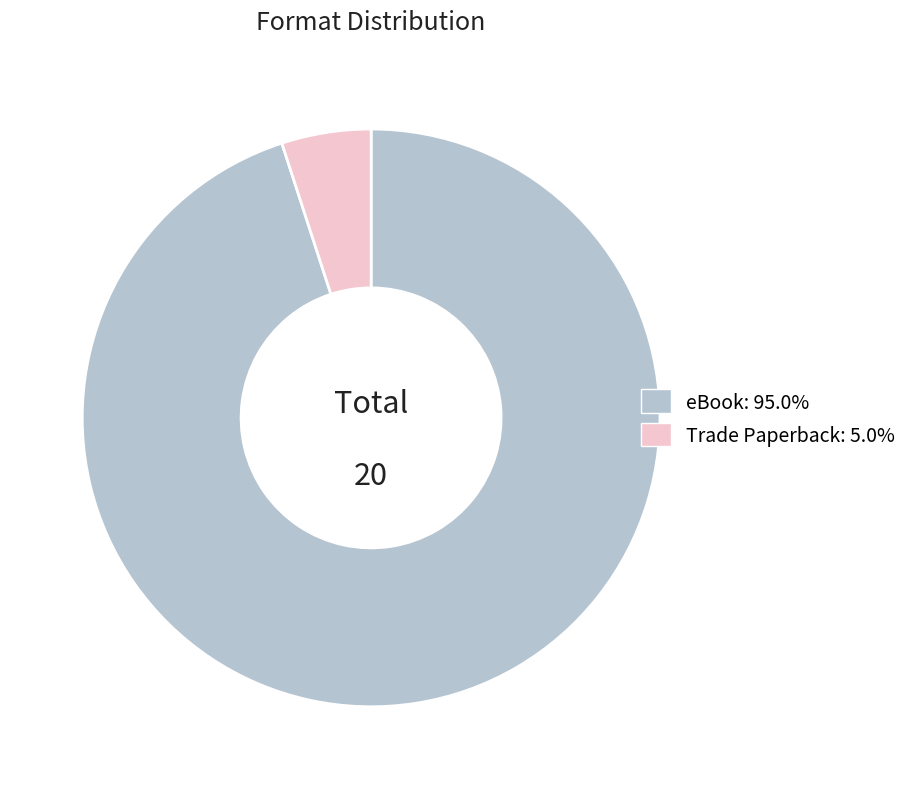

Combined, do eBook and Trade Paperback account for over 50%?

Yes